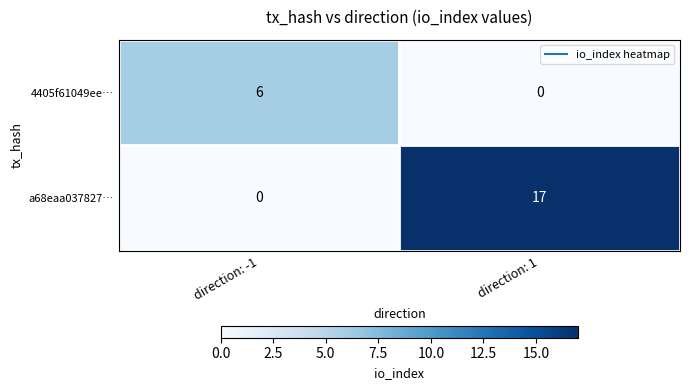

What is the difference between the highest and lowest values at direction: -1?

6